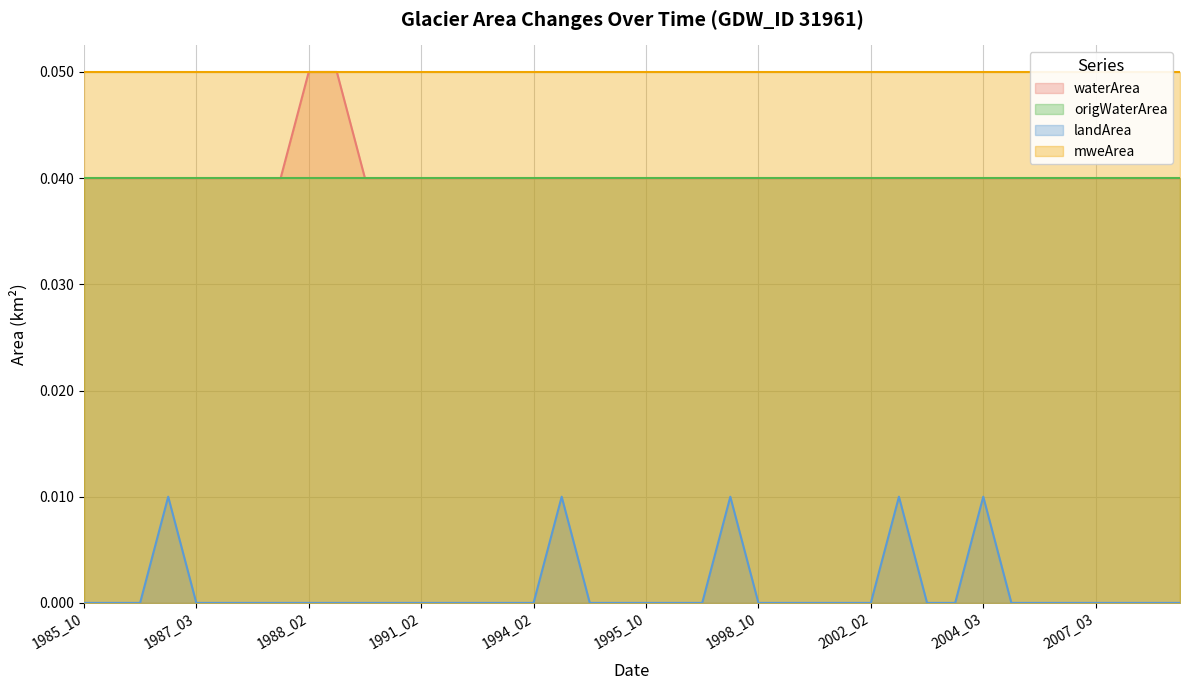

Which series changed the most between 1988_02 and 1991_02?

waterArea